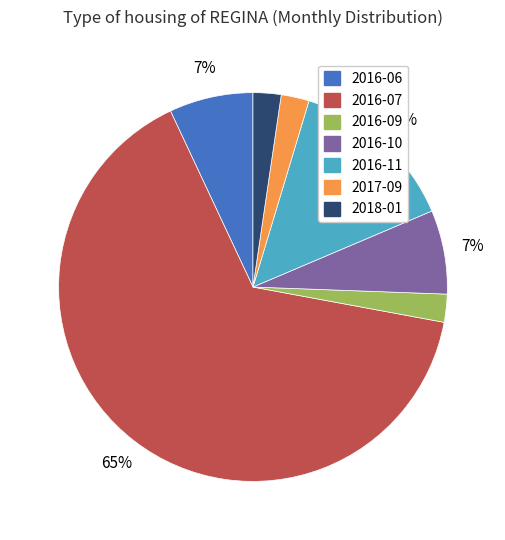

How many slices are in this pie chart?

7